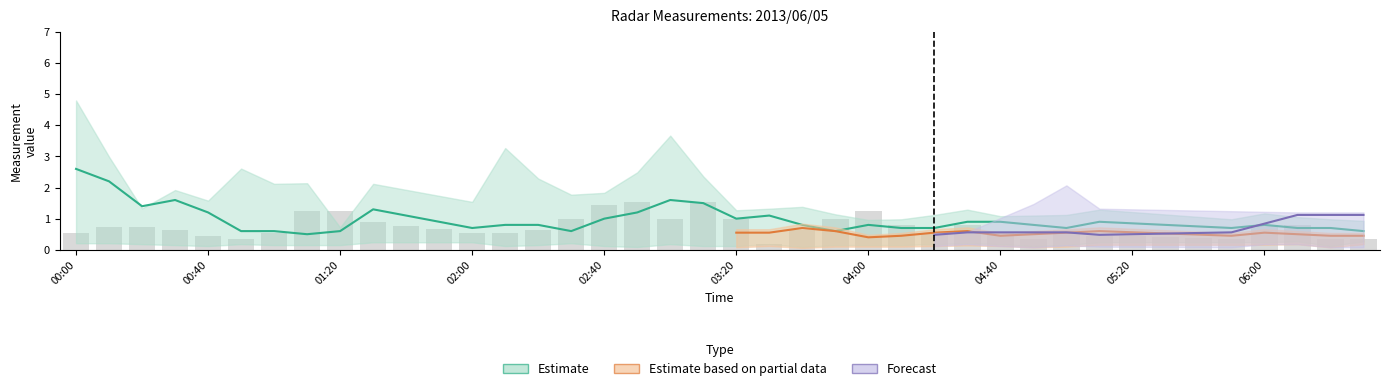

What is the difference between the maximum and minimum values?

1.4